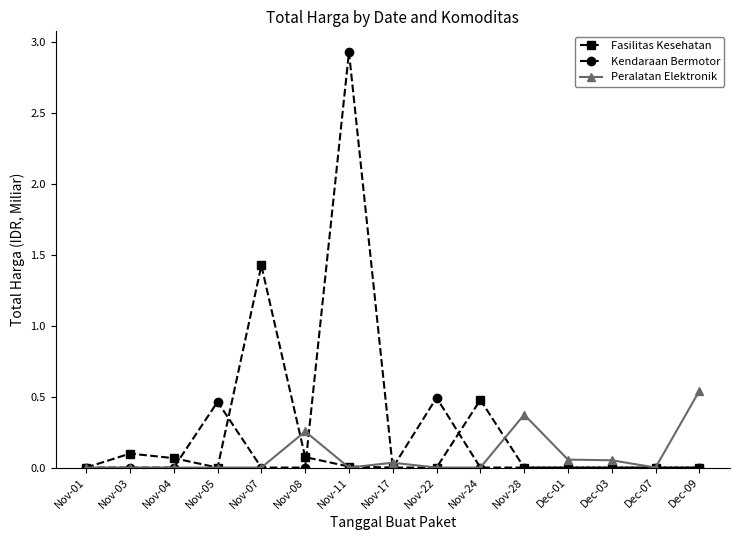

What is the label of the 11th point from the right?

Nov-07